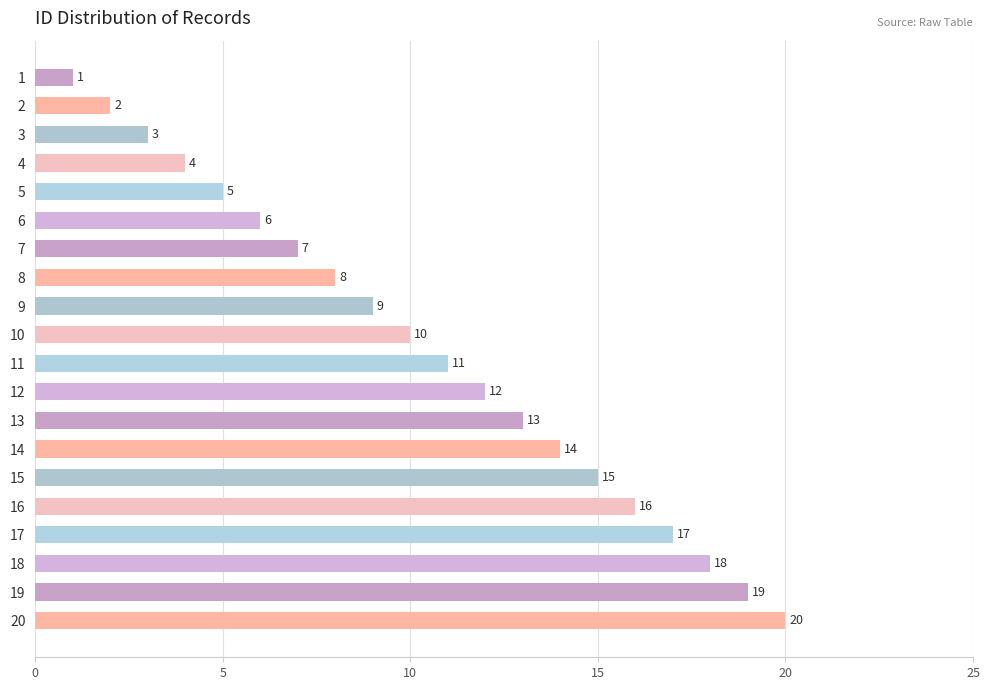

Are the bars grouped side by side (vs. stacked)?

No